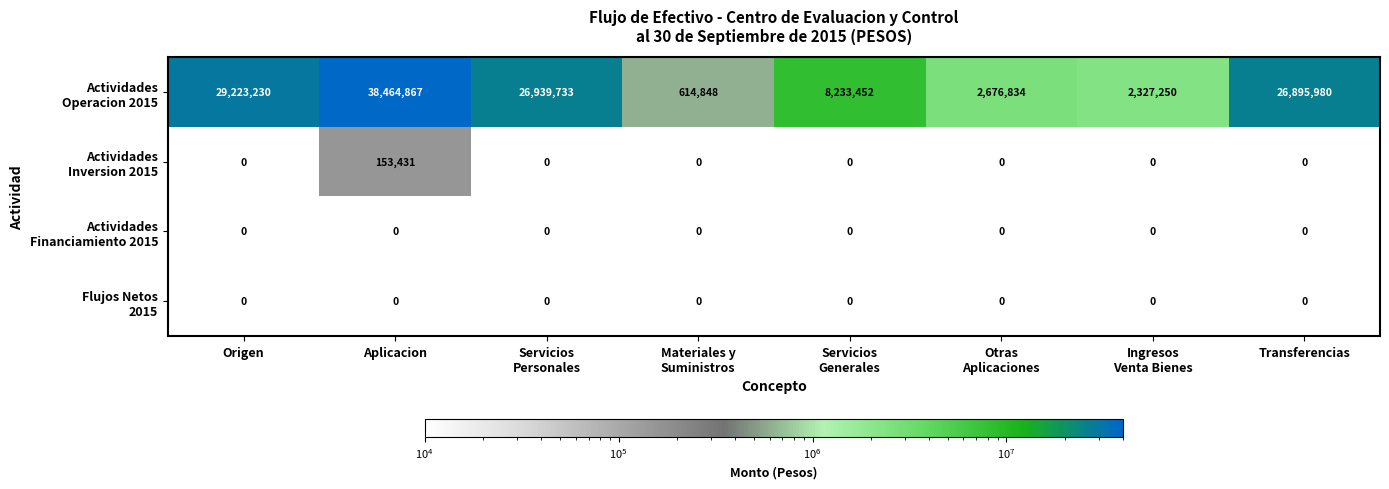

At how many categories does at least one series exceed 31301911?

1